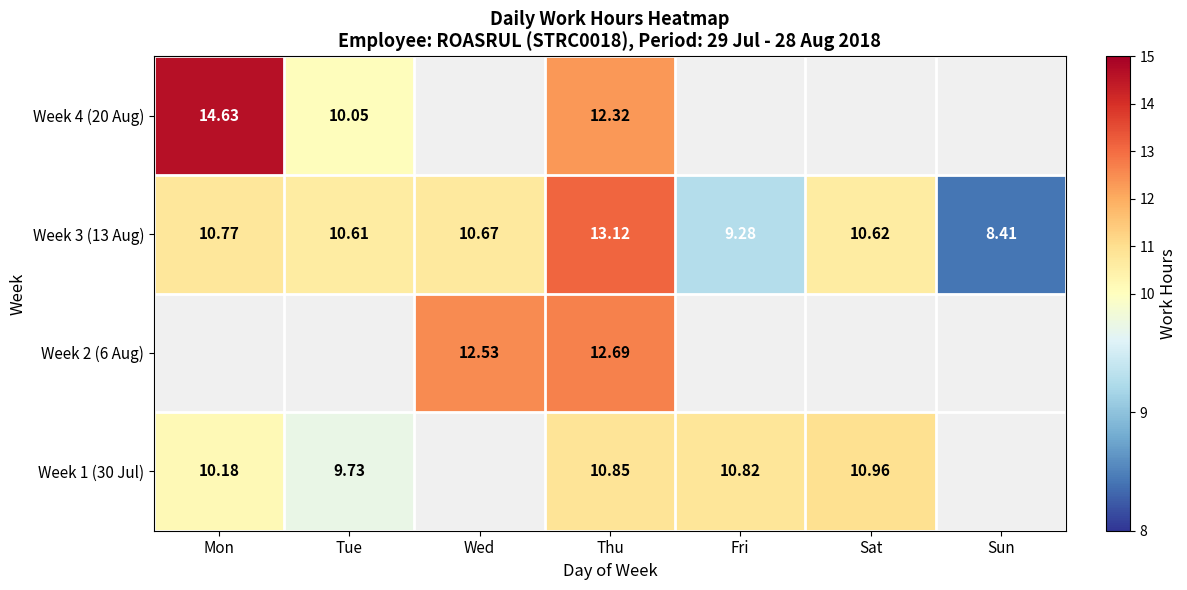

What is the smallest value displayed?

8.4